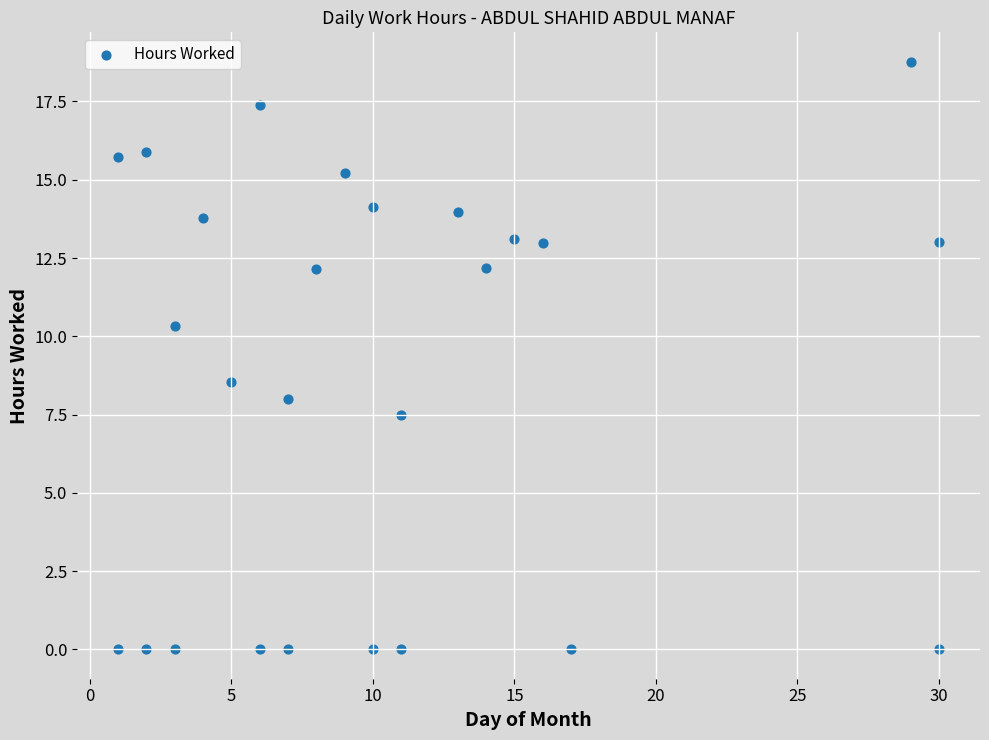

What Y value in the scatter plot is closest to 9?

8.5